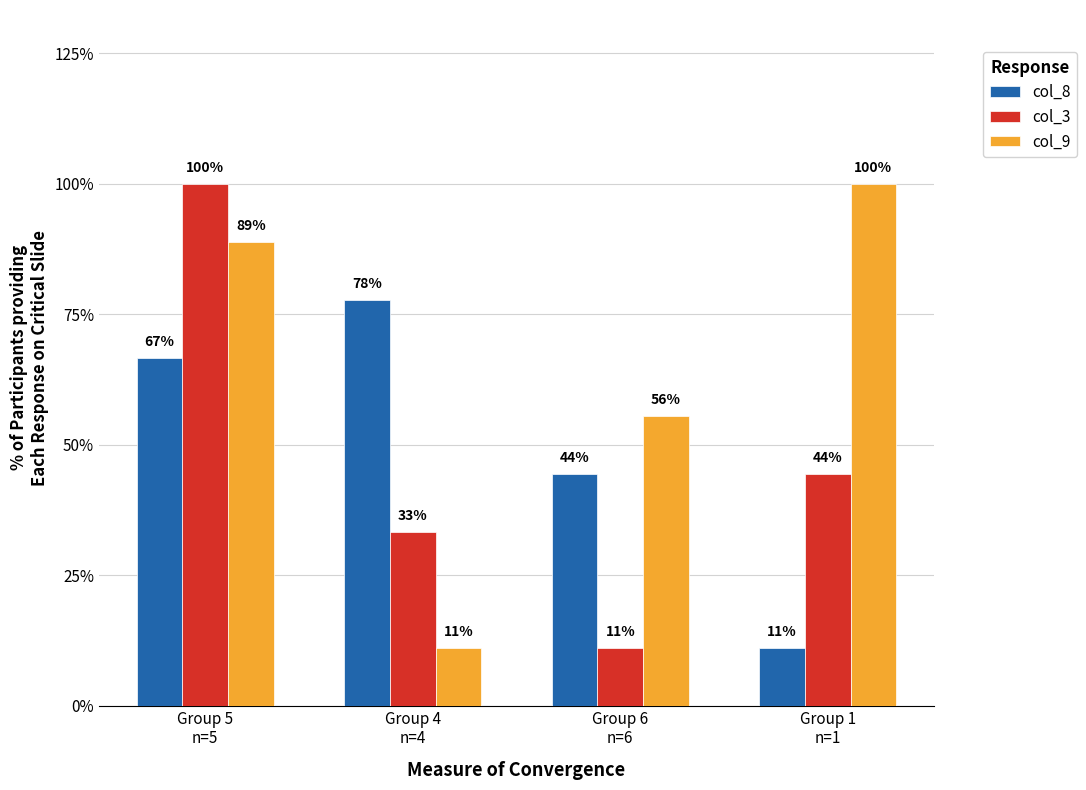

Where does the col_9 series first go above 8?

Group 1
n=1